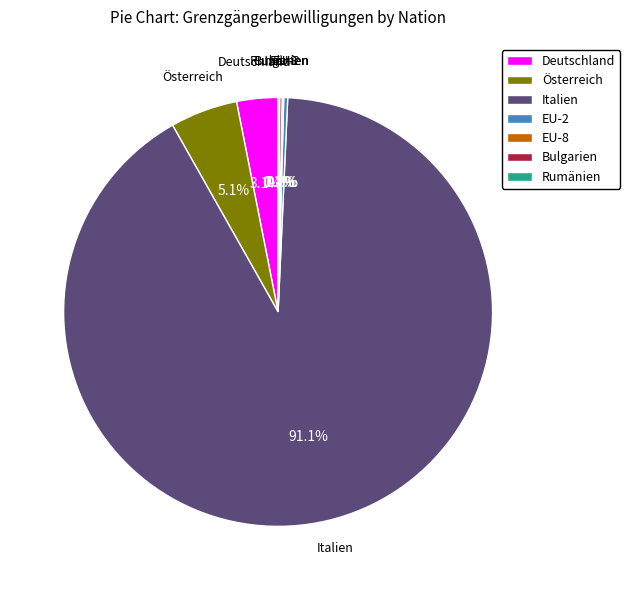

Is it true that Österreich is 1% of the pie?

False